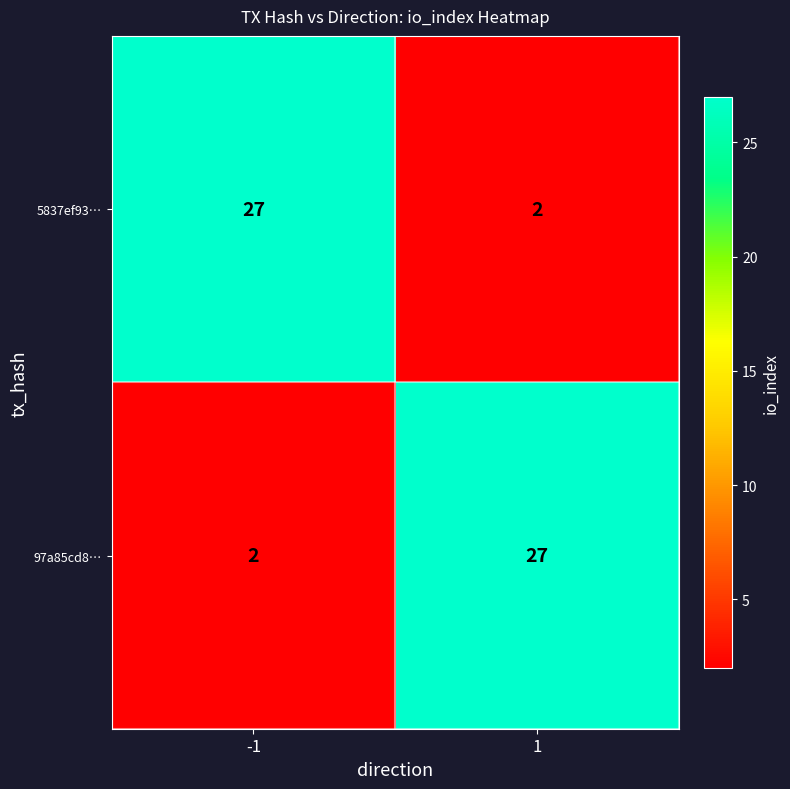

What is the total value across all series at -1?

29